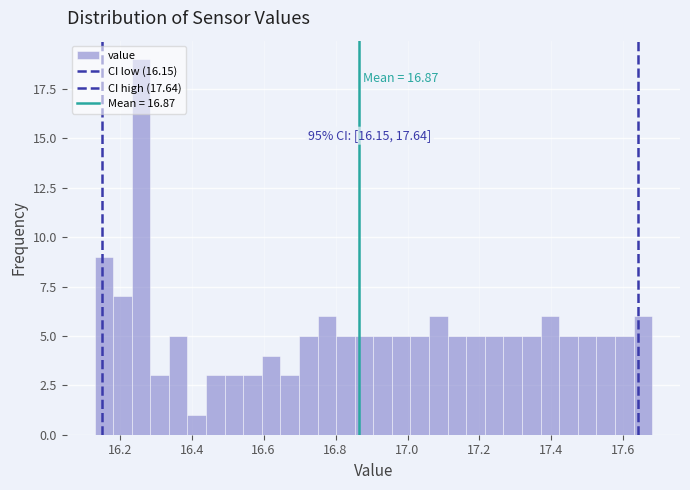

Around what value on the x-axis is the tallest bar? Give the approximate position of its centre, as read against the axis.

16.26